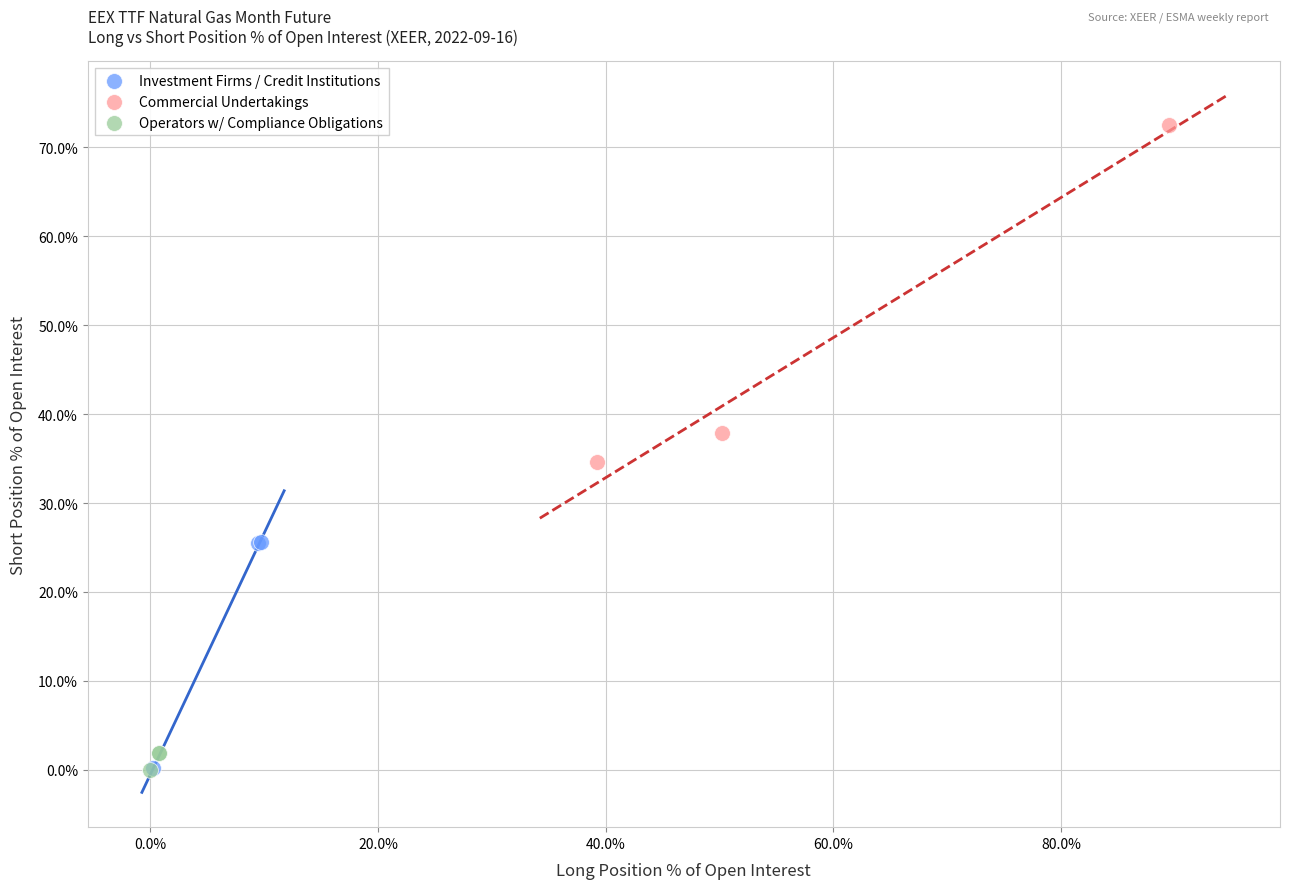

What are all the series names shown in the legend?

Investment Firms / Credit Institutions, Commercial Undertakings, Operators w/ Compliance Obligations